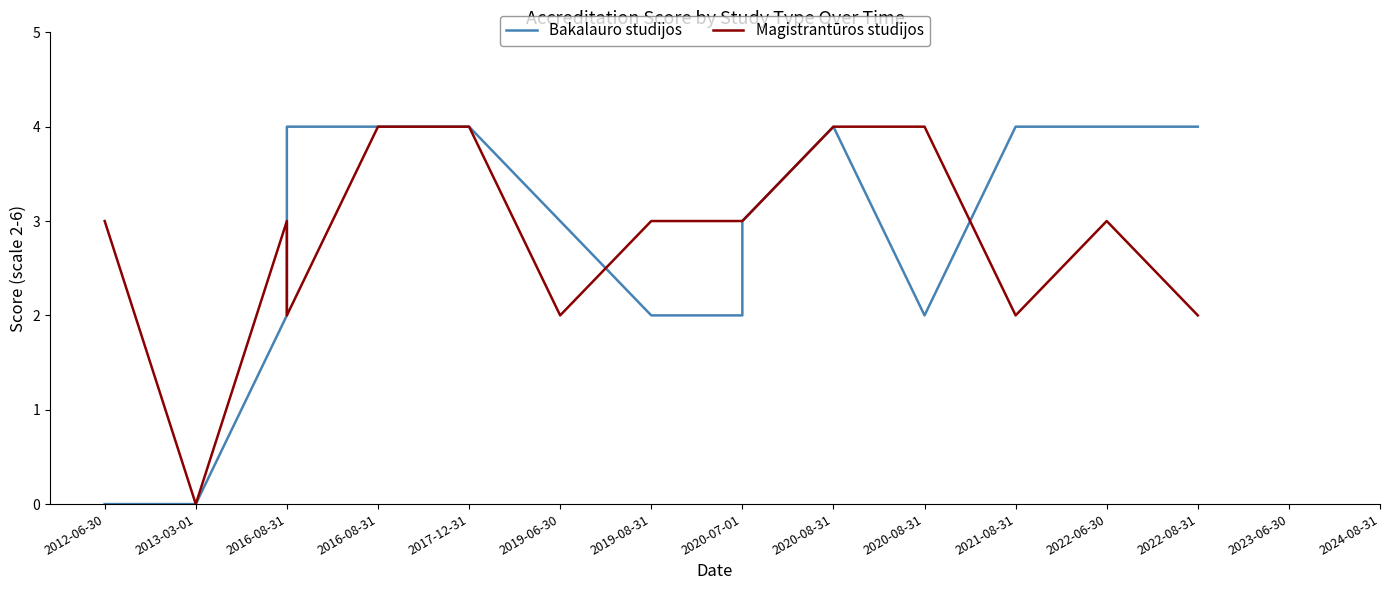

At which category does Magistrantūros studijos reach its first local peak?

2016-08-31